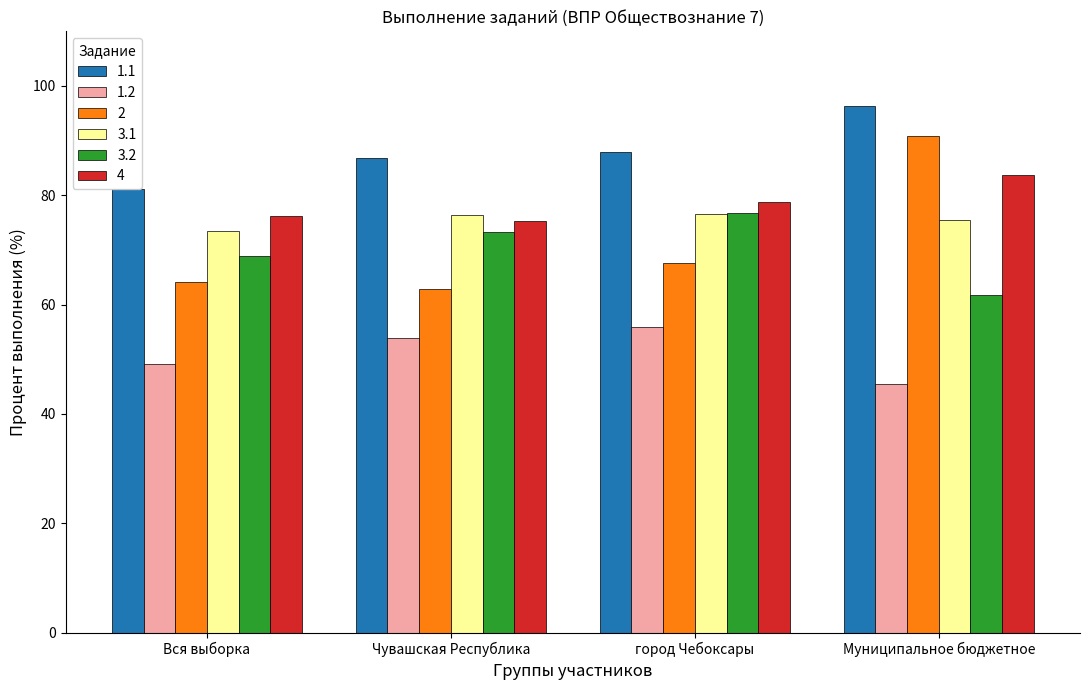

At which label is 3.2 closest to 69?

Вся выборка